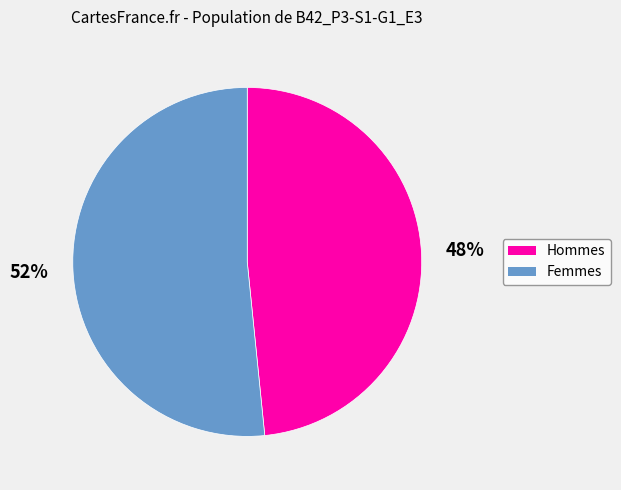

To the nearest percent, what is the average slice percentage?

50%